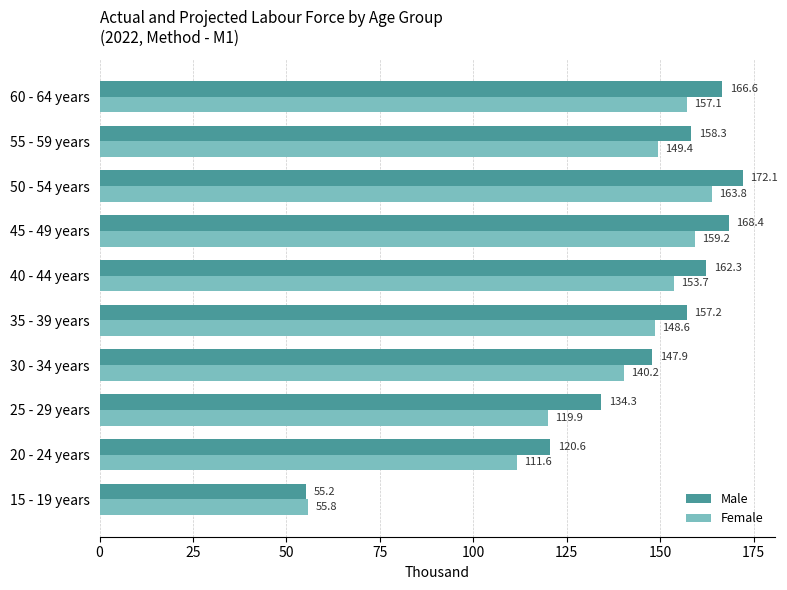

What is the sum of all Female values?

1359.3